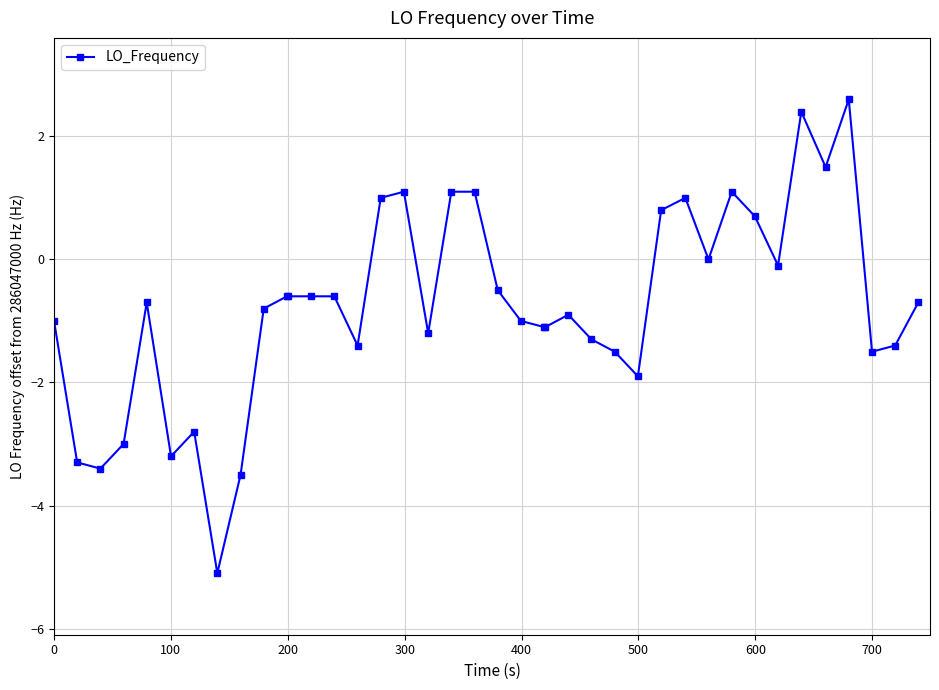

What is the value of the 8th point from the left?

-5.1